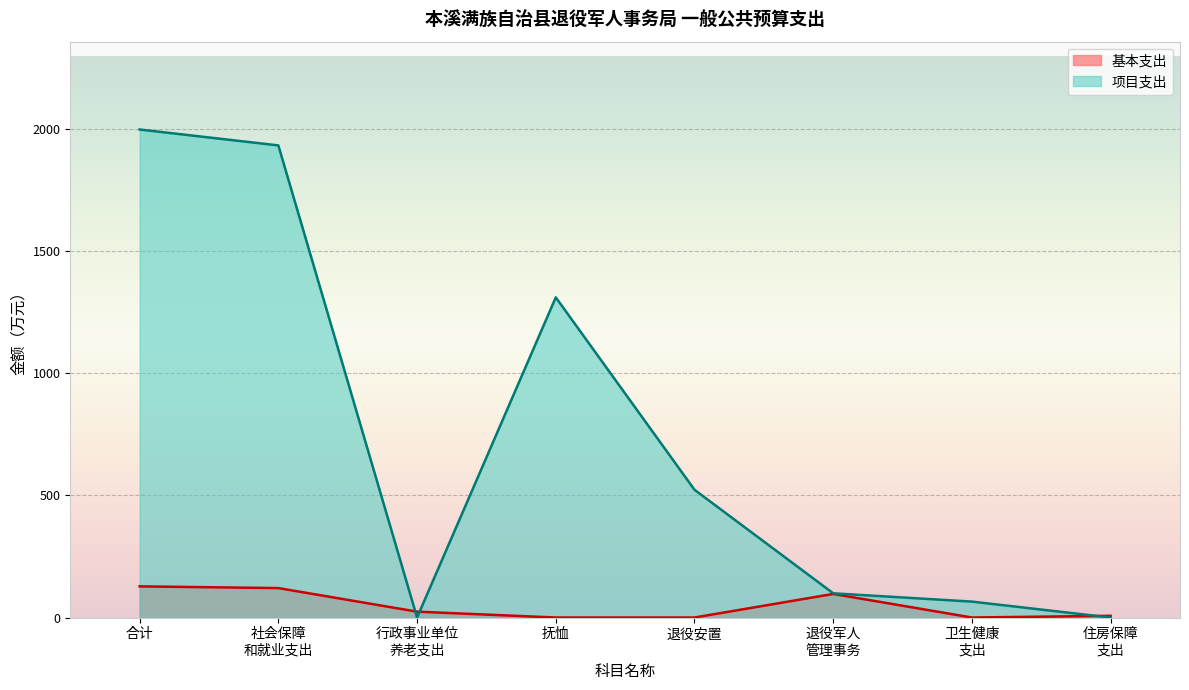

The 基本支出 series shows 7.0 at 住房保障支出. True or false?

True